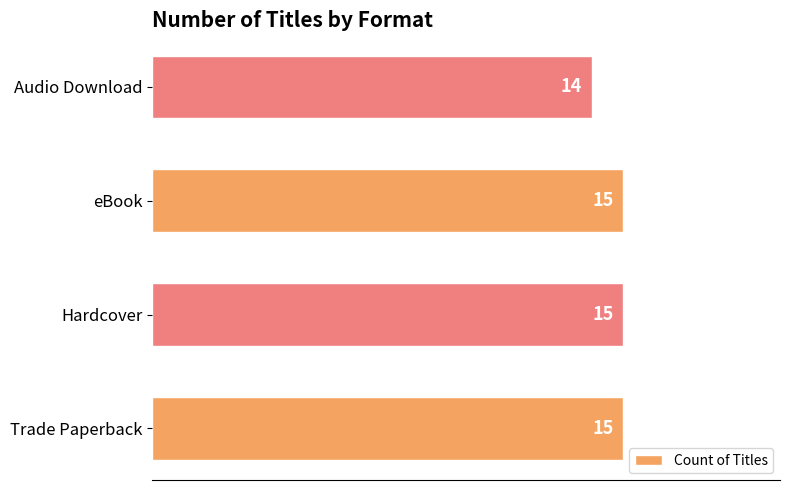

How many values are between 15 and 16?

3